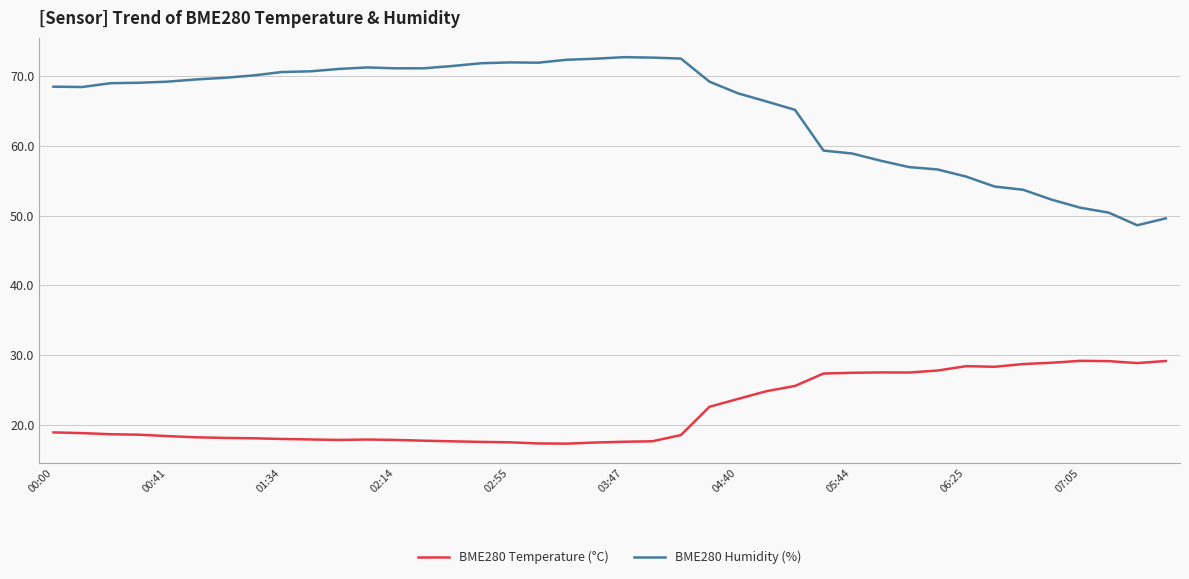

What is the difference between the maximum and minimum values in the BME280 Temperature (°C) series?

11.9